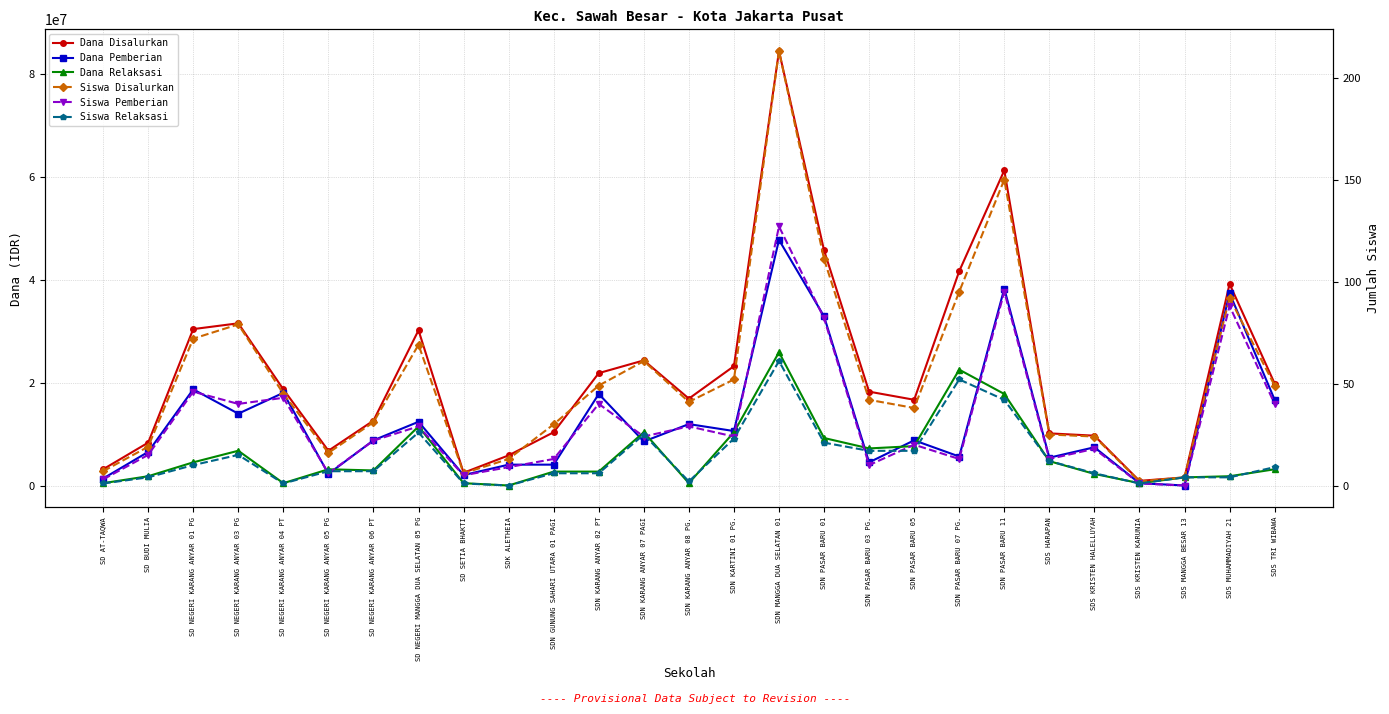

Where does the Siswa Pemberian series first go above 22?

SD NEGERI KARANG ANYAR 01 PG